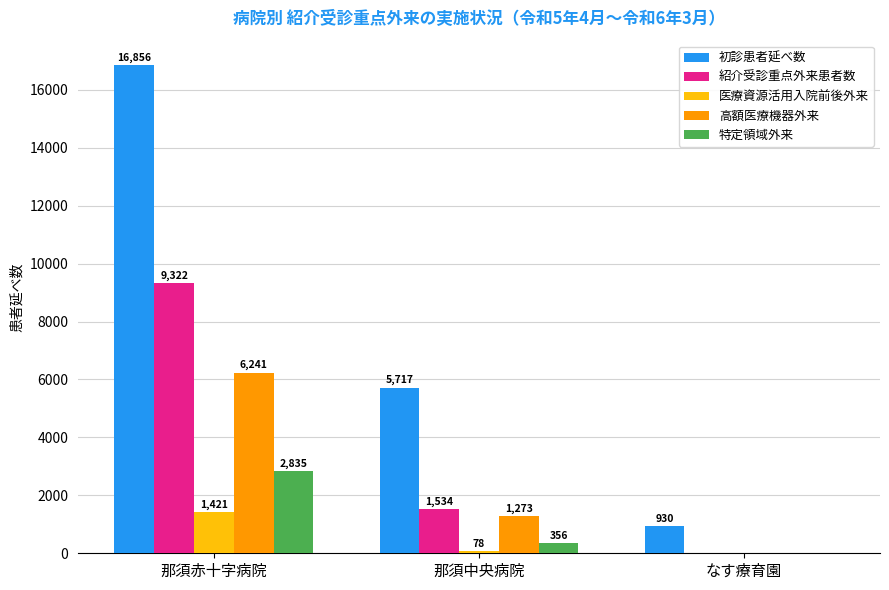

Between 那須赤十字病院 and 那須中央病院, which series saw the biggest shift?

初診患者延べ数